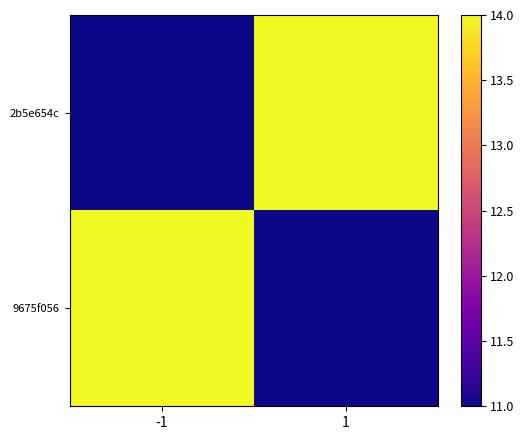

How many distinct data groups are displayed?

2